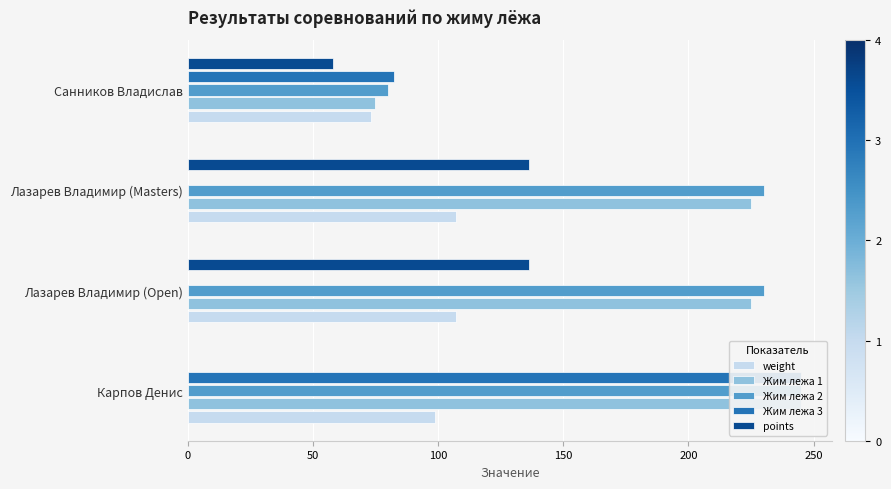

Is the value of Жим лежа 2 at 100 greater than the value of weight at 150?

Yes